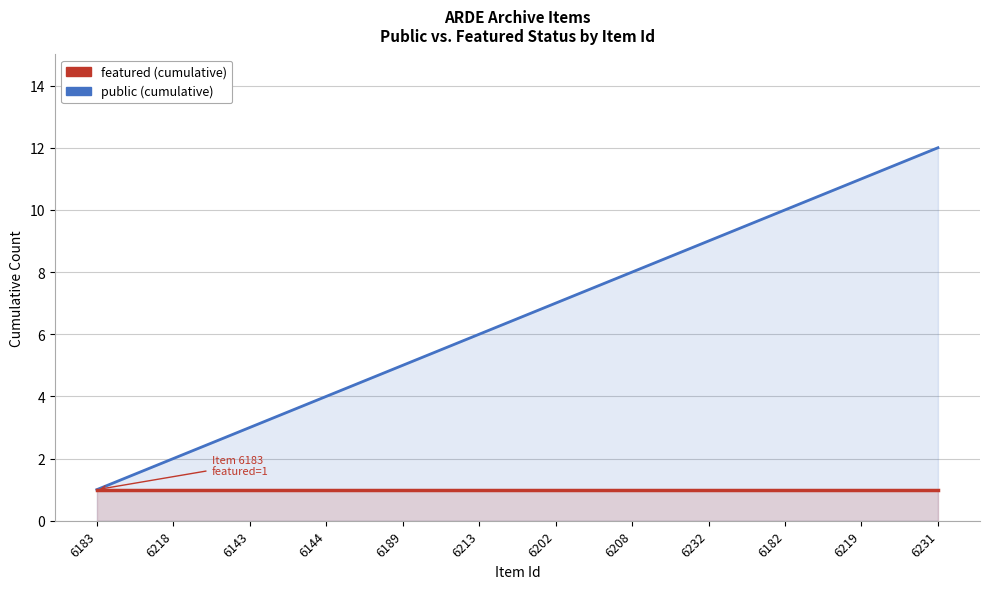

Which series has the largest total across all categories?

public